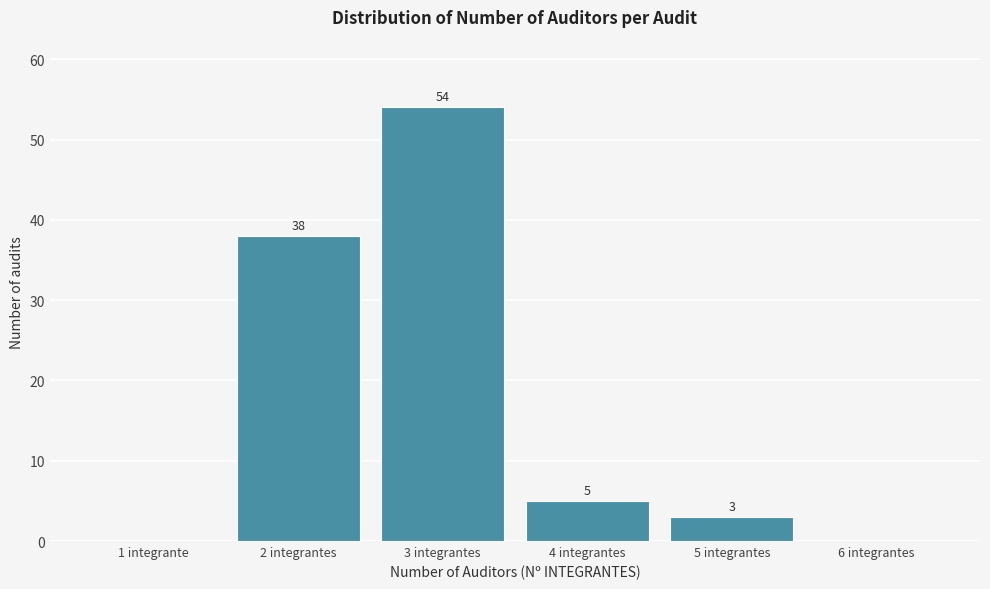

Reading left to right, transcribe all the data shown in this chart.

1 integrante=0	2 integrantes=38	3 integrantes=54	4 integrantes=5	5 integrantes=3	6 integrantes=0